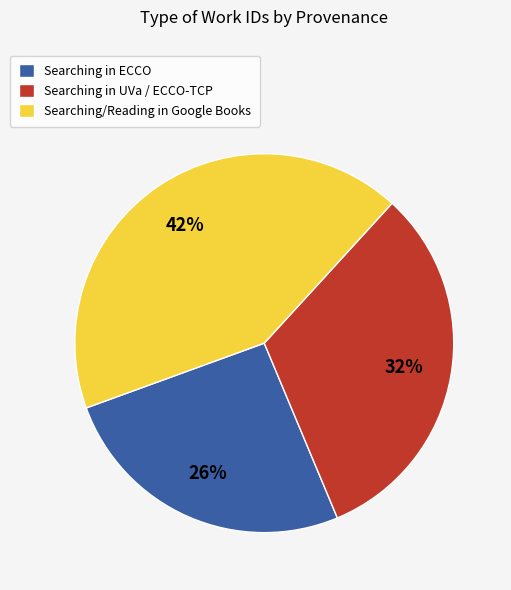

What percentage is the Searching in ECCO slice, to the nearest percent?

26%